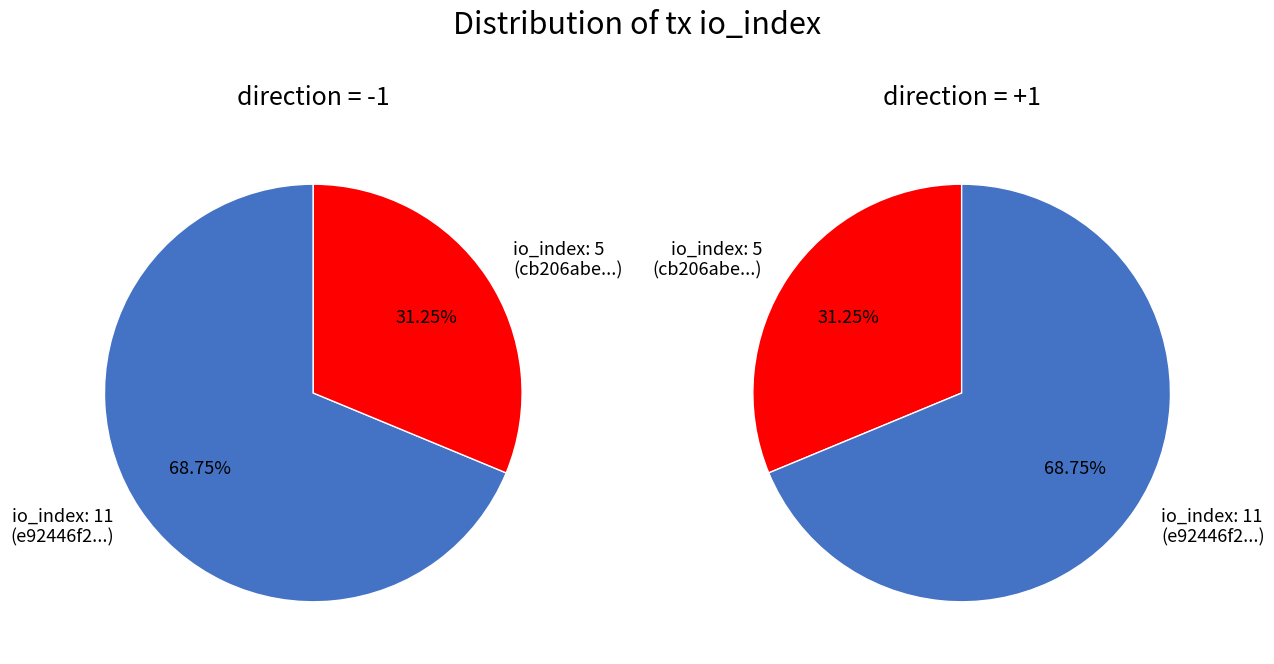

The io_index=5 slice represents 22% of the pie. True or false?

False